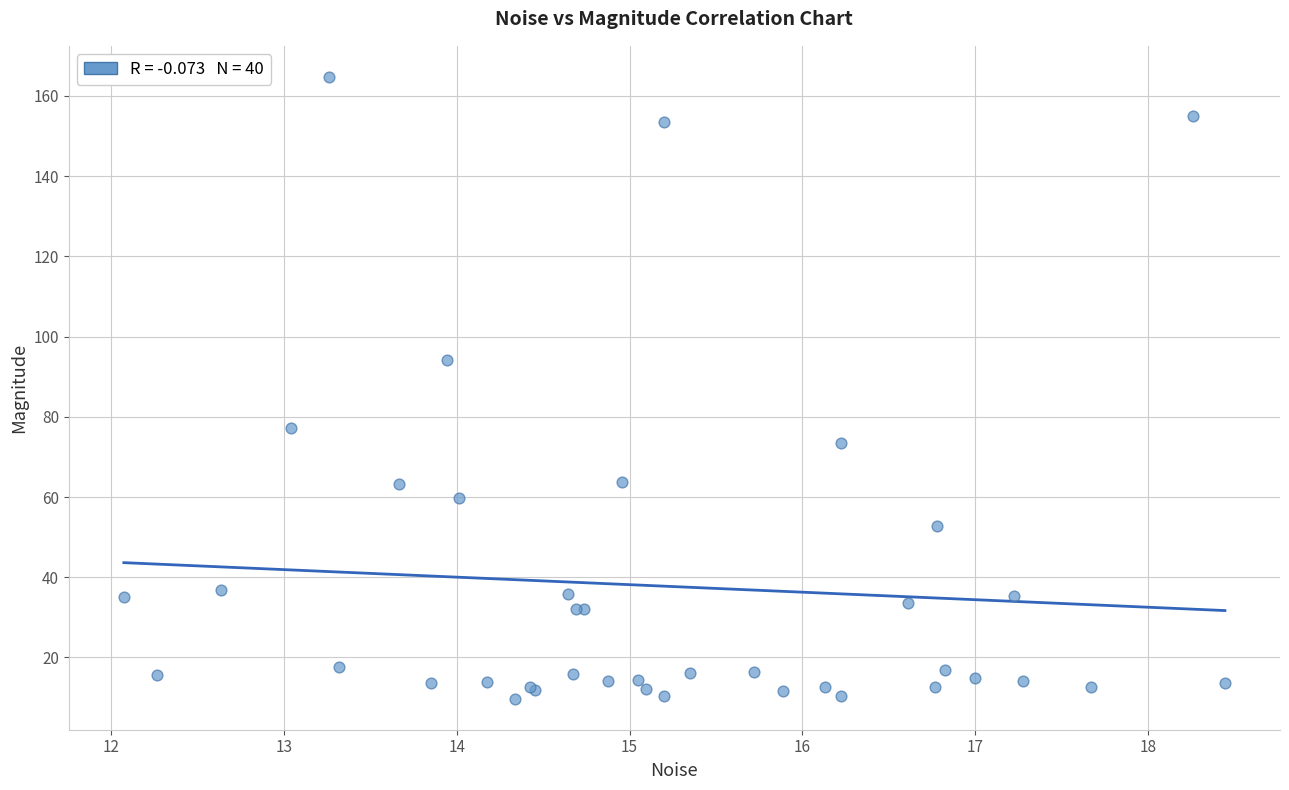

What Y value in the scatter plot is closest to 87?

94.2